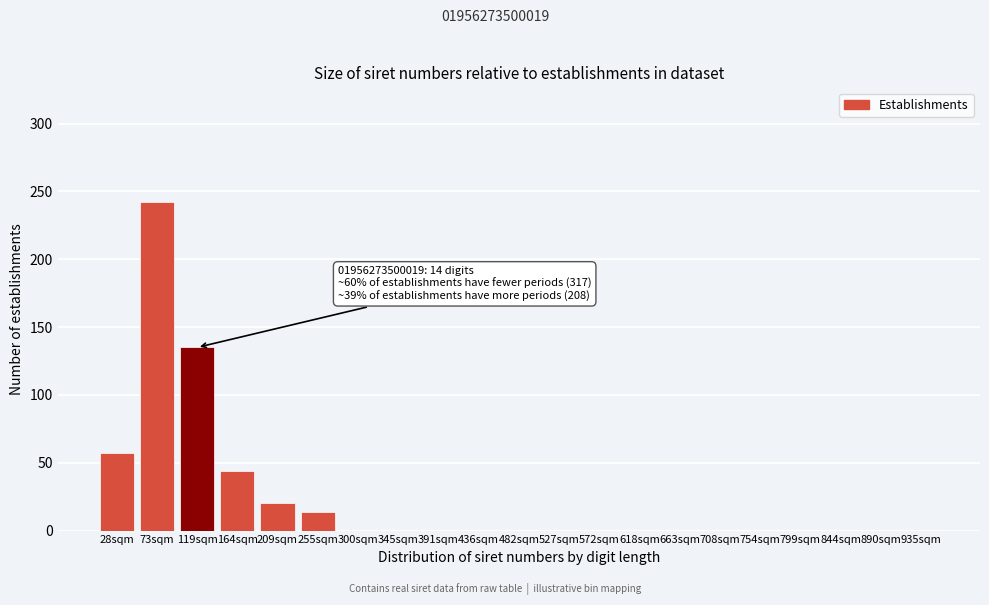

Reading left to right, transcribe all the data shown in this chart.

28sqm=57	73sqm=242	119sqm=135	164sqm=44	209sqm=20	255sqm=14	300sqm=0	345sqm=0	391sqm=0	436sqm=0	482sqm=0	527sqm=0	572sqm=0	618sqm=0	663sqm=0	708sqm=0	754sqm=0	799sqm=0	844sqm=0	890sqm=0	935sqm=0